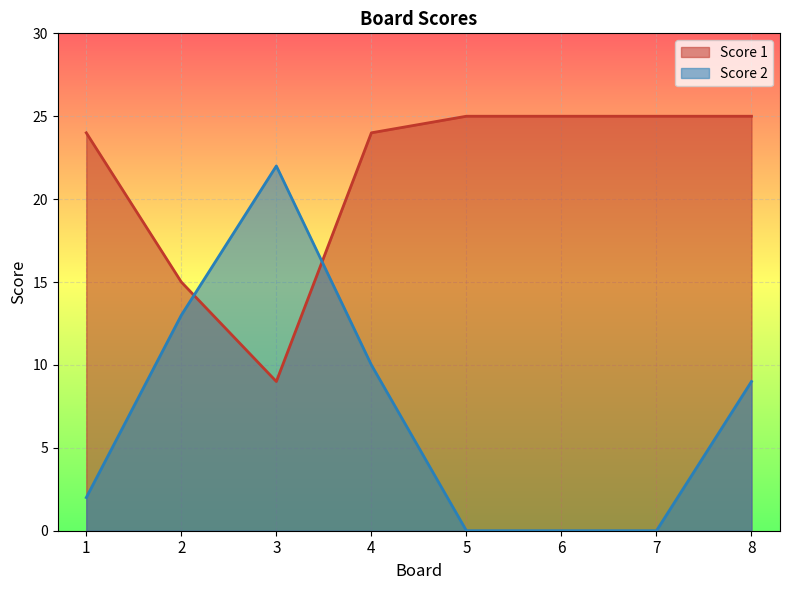

At which label does Score 1 reach its peak?

5